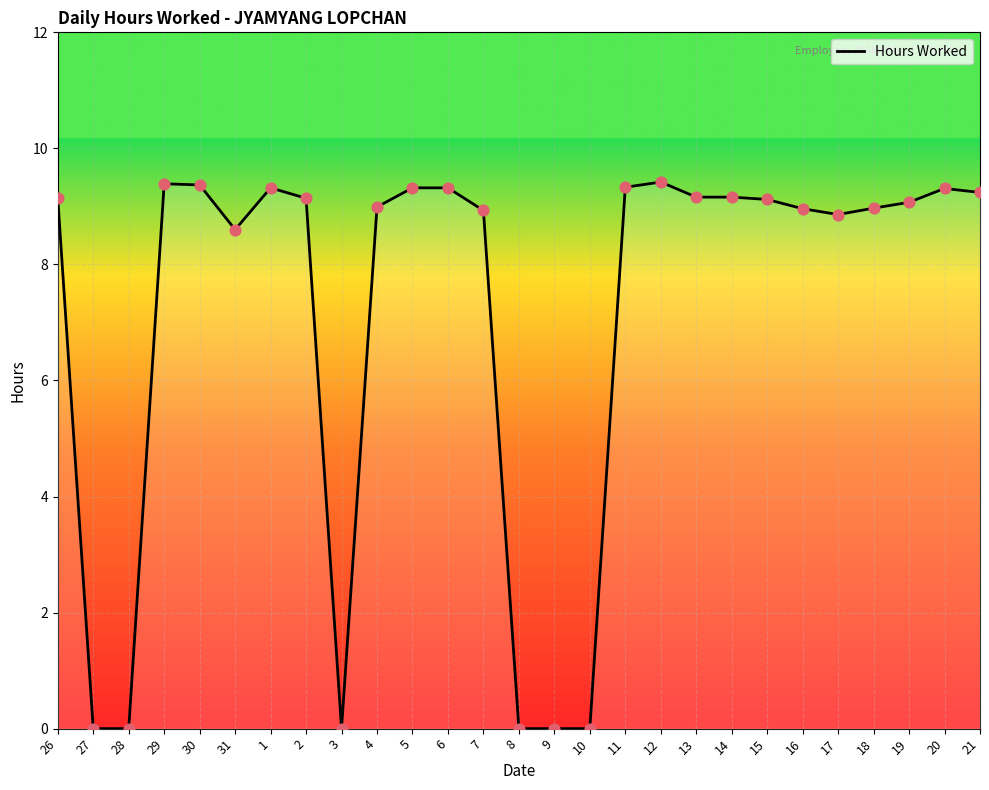

Which has a higher value, 26 or 20?

20